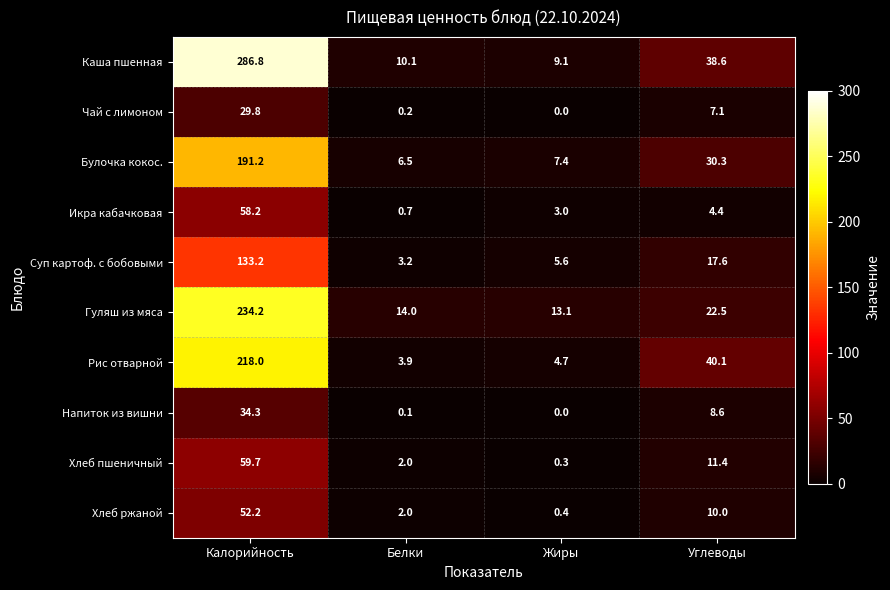

At which category does the chart reach its minimum across all series?

Жиры